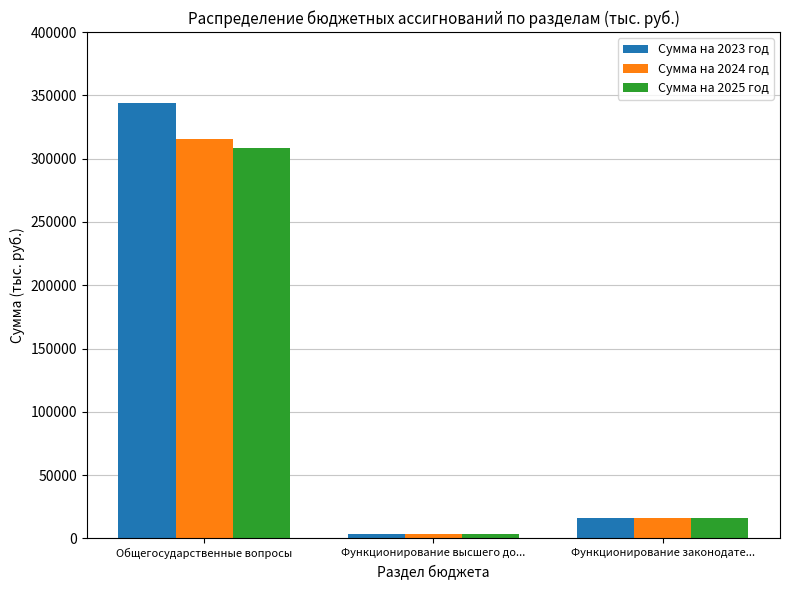

Which series has the largest range (max minus min)?

Сумма на 2023 год